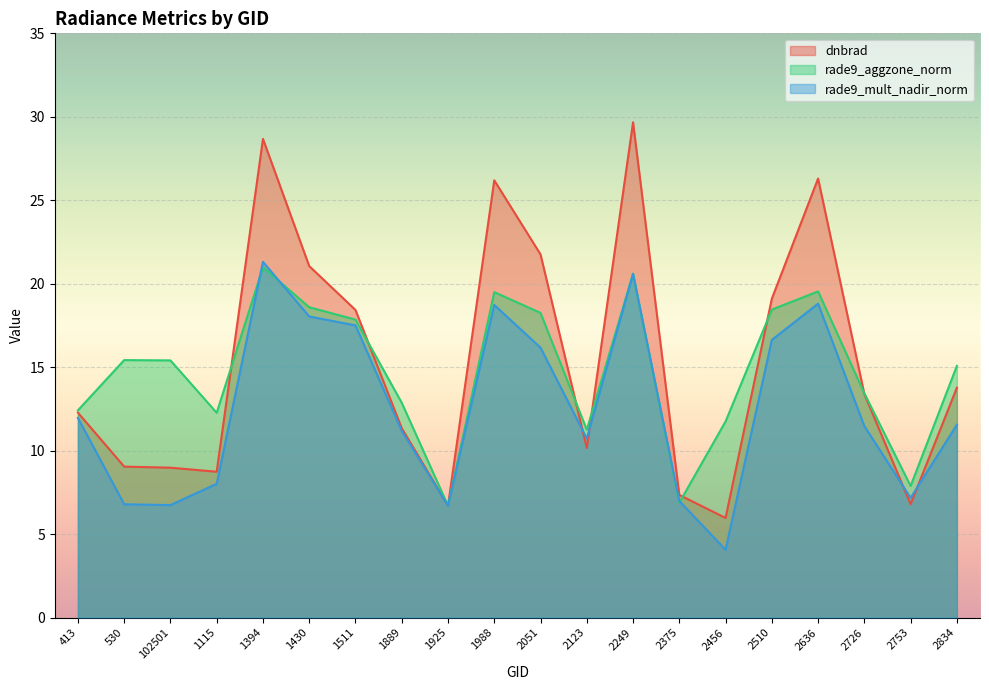

Reading right to left, extract all data points from this chart.

dnbrad: 13.8	6.8	13.4	26.3	19.1	6.0	7.3	29.7	10.2	21.8	26.2	6.7	11.3	18.4	21.1	28.7	8.7	9.0	9.0	12.3
rade9_aggzone_norm: 15.1	7.9	13.4	19.5	18.5	11.7	6.9	20.6	11.3	18.3	19.5	6.7	12.9	17.9	18.6	21.0	12.3	15.4	15.4	12.4
rade9_mult_nadir_norm: 11.6	7.2	11.5	18.8	16.6	4.1	7.0	20.6	10.7	16.2	18.7	6.7	11.2	17.5	18.0	21.3	8.0	6.7	6.8	12.0